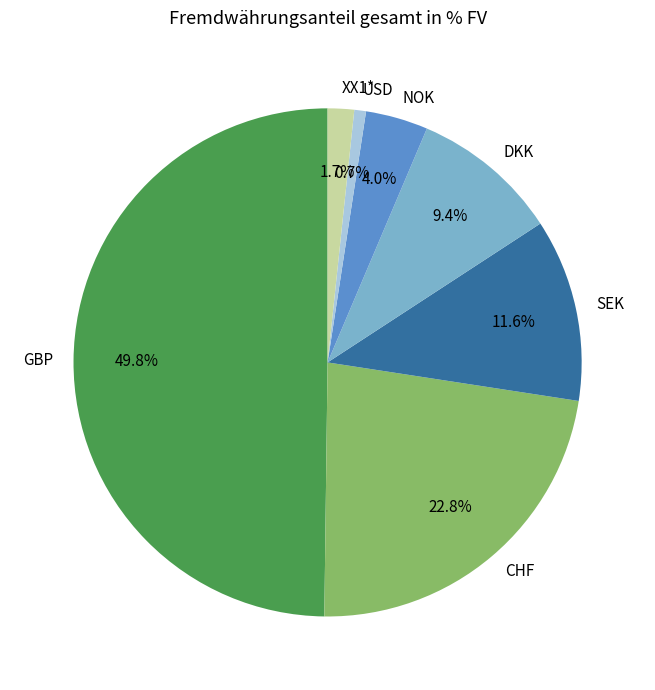

Does CHF represent more than half of the total?

No